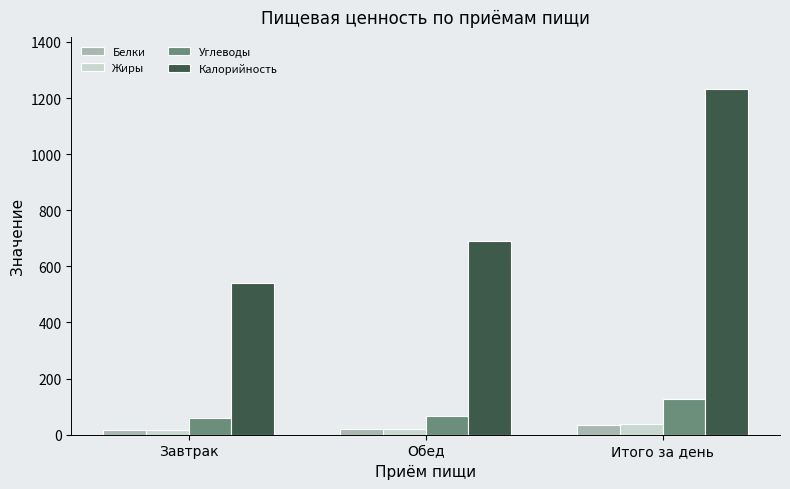

Where does the Жиры series first go above 20?

Обед